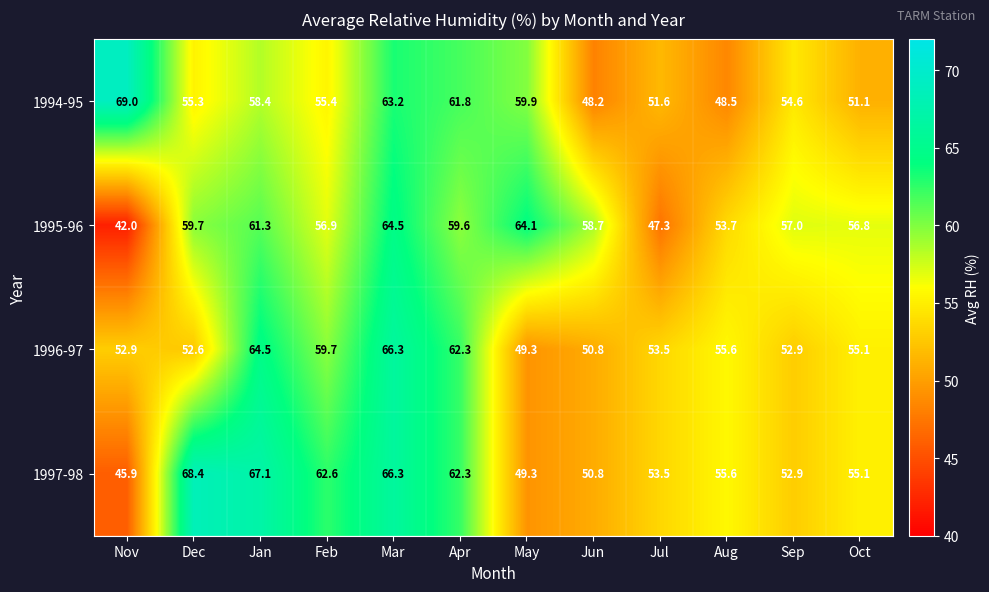

Is it true that 1994-95 equals 97.6 at Dec?

False